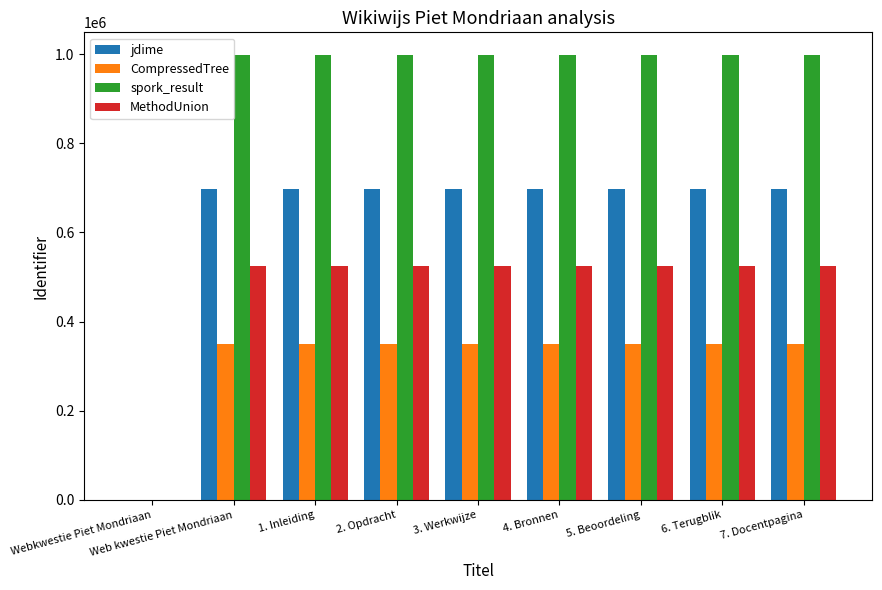

Is the value of jdime at Web kwestie Piet Mondriaan greater than the value of spork_result at 6. Terugblik?

No